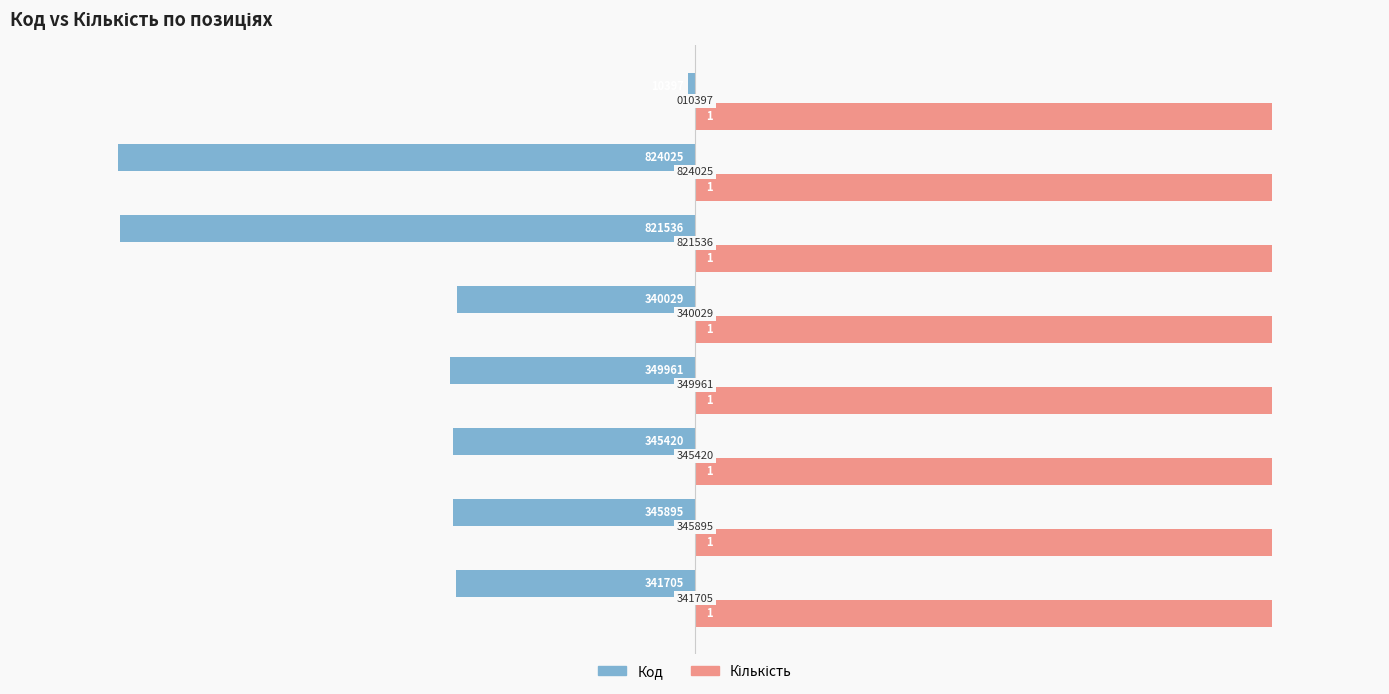

What is the value of the Код bar at the 7th from the left?

-80.0